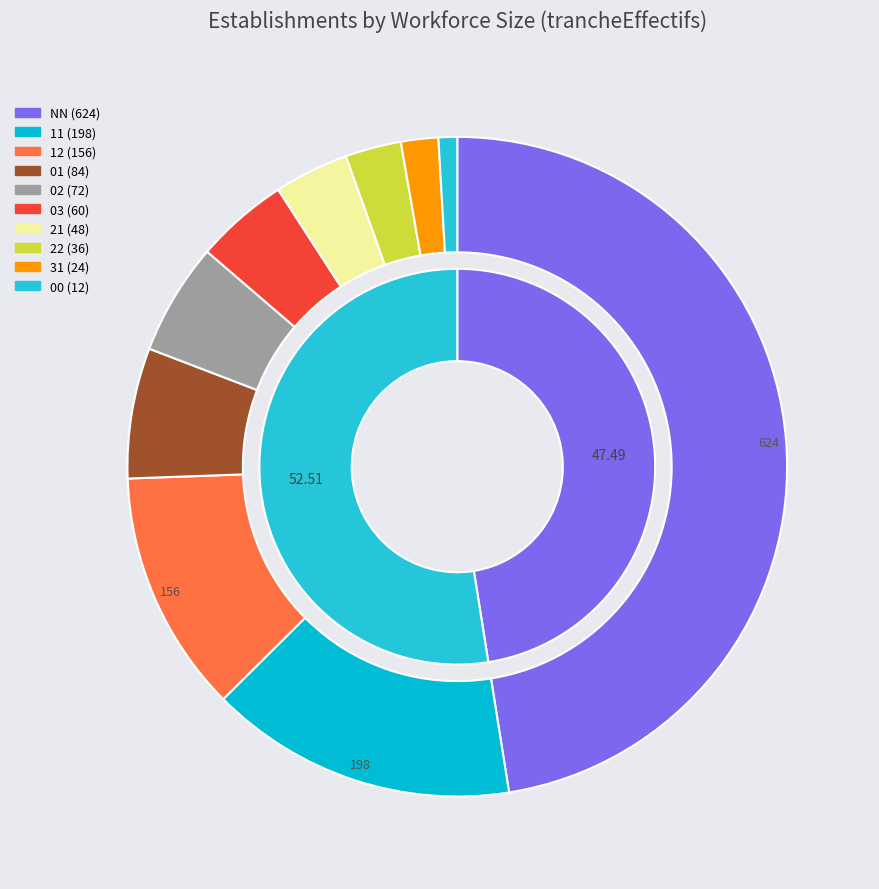

To the nearest percent, what percentage of the pie is 03?

5%